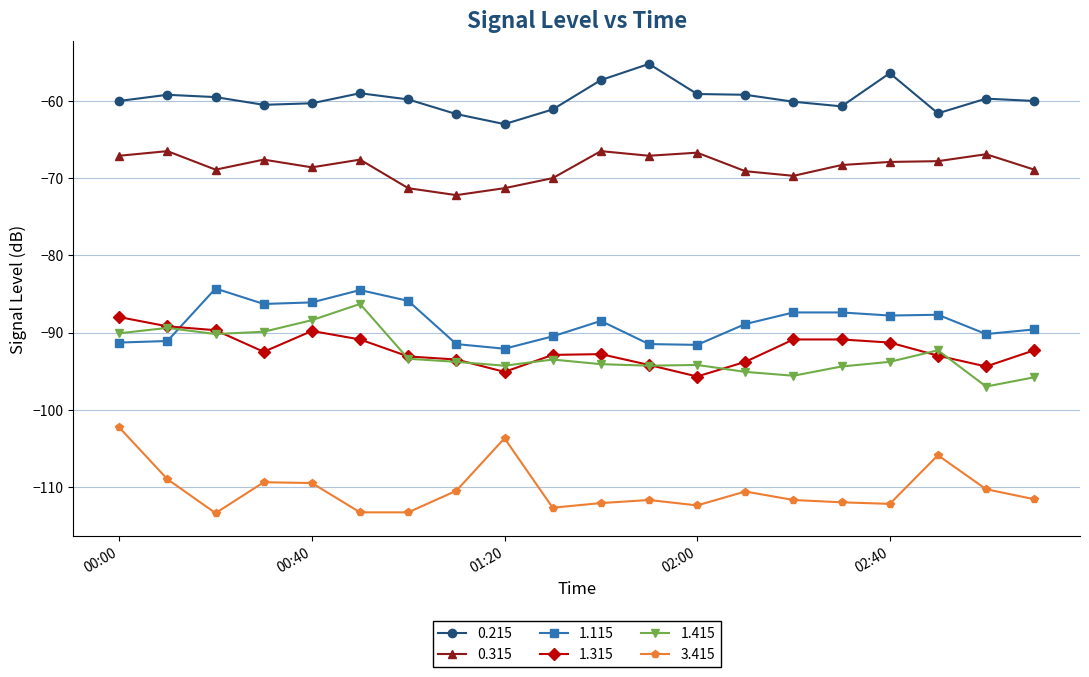

True or false: 3.415 and 1.115 cross at least once.

False